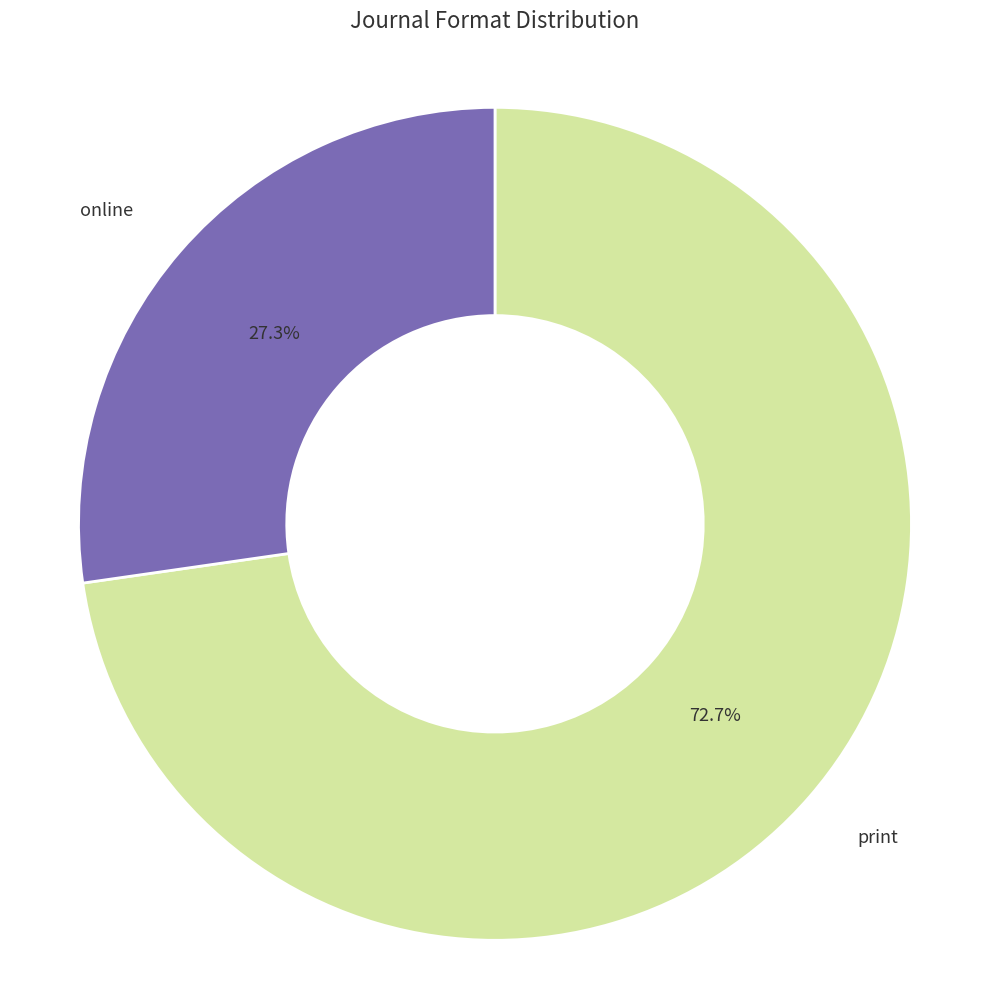

To the nearest percent, what portion does print represent?

73%